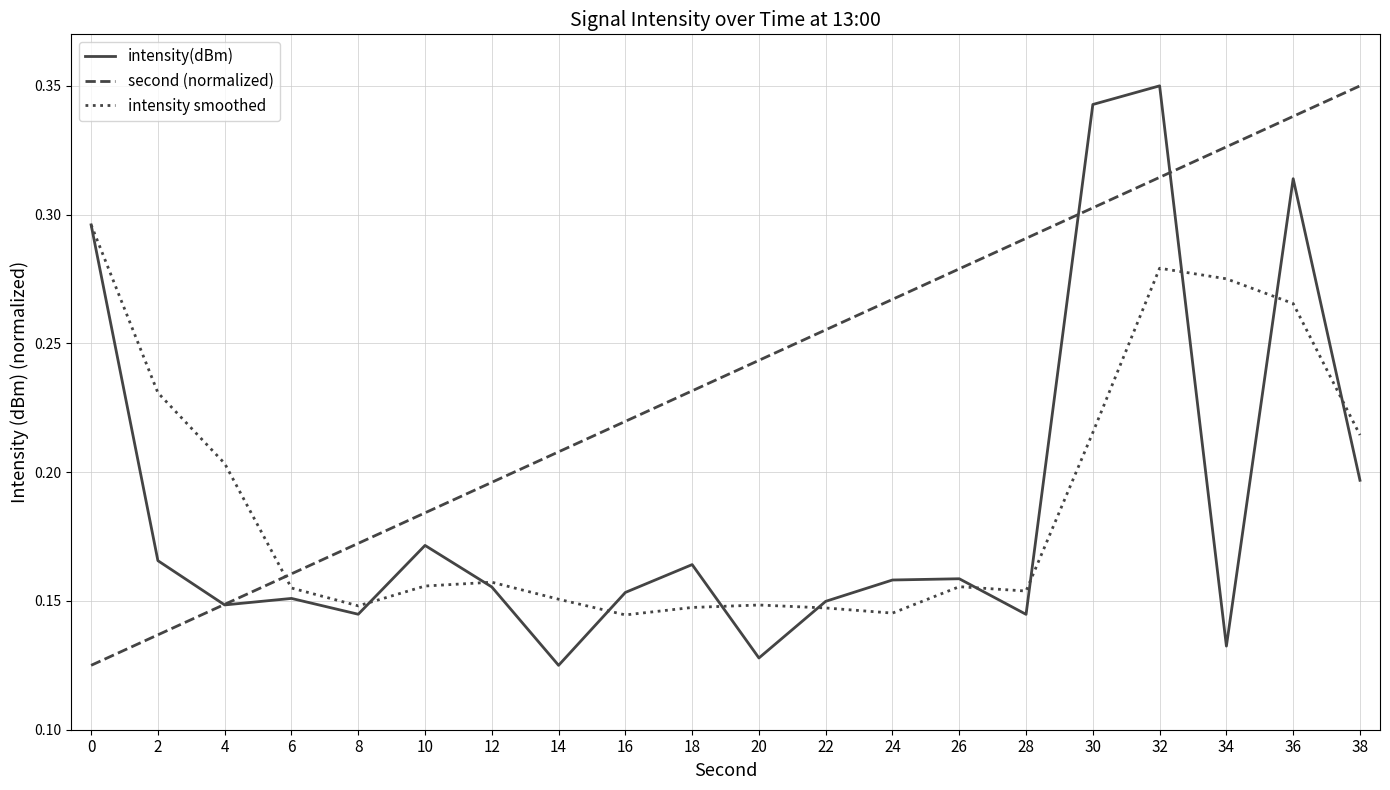

Is it true that second (normalized) equals 0.4 at 28?

False